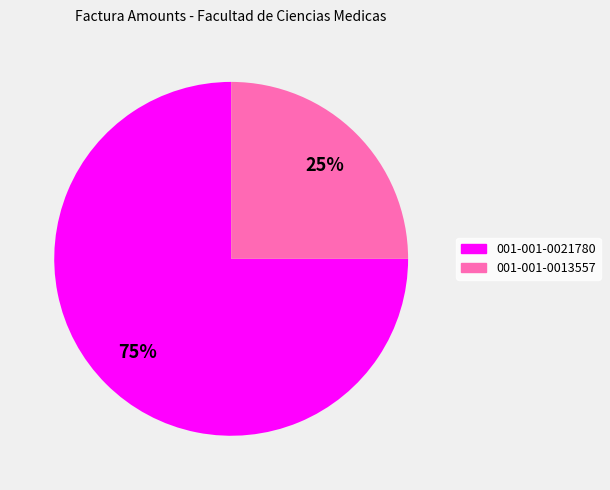

To the nearest percent, what portion does 001-001-0013557 represent?

25%